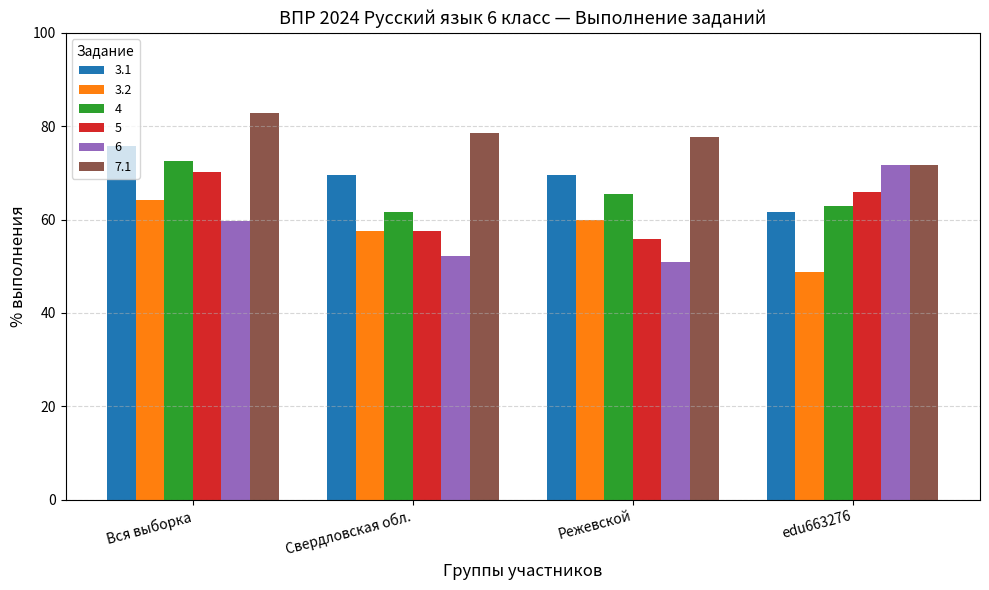

True or false: 5 has a value of 70.1 at Вся выборка.

True